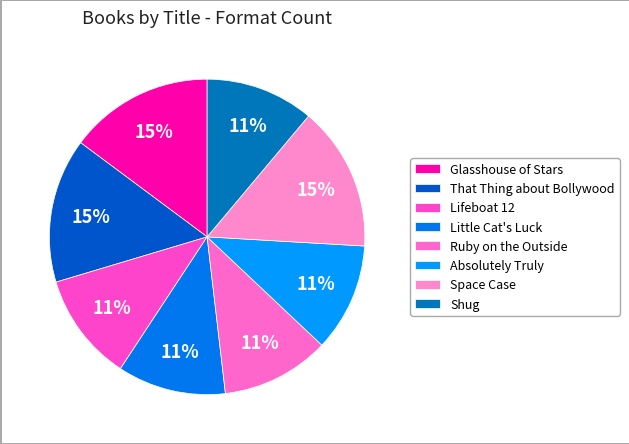

How many segments does this pie chart have?

8